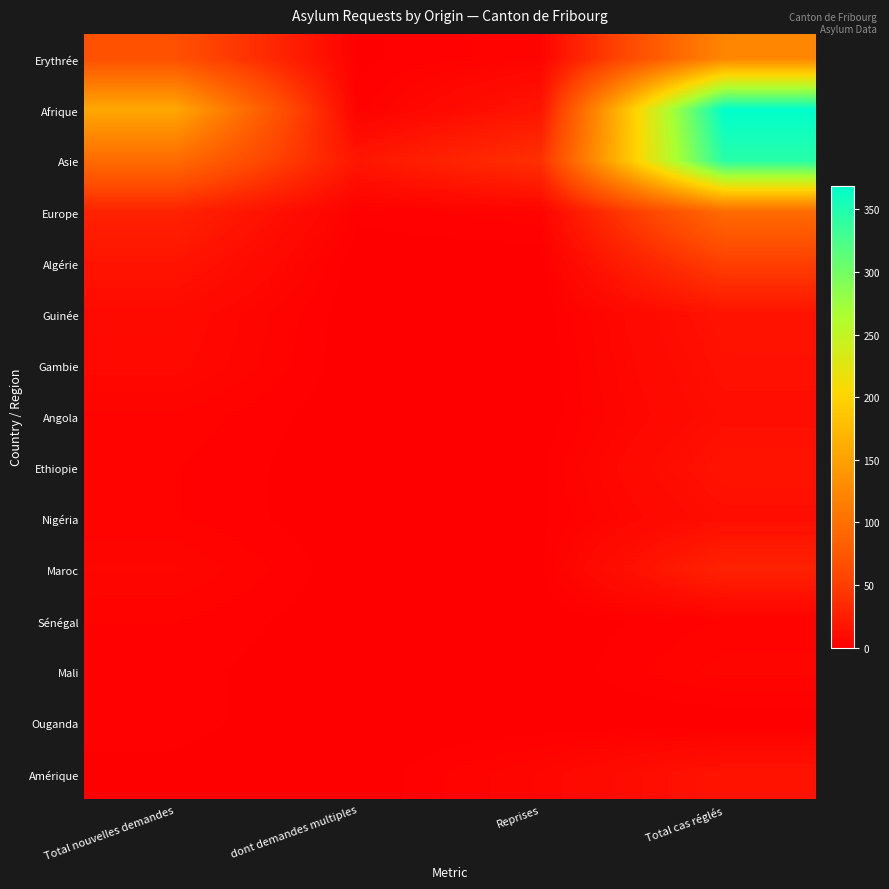

At how many categories does at least one series exceed 319?

1